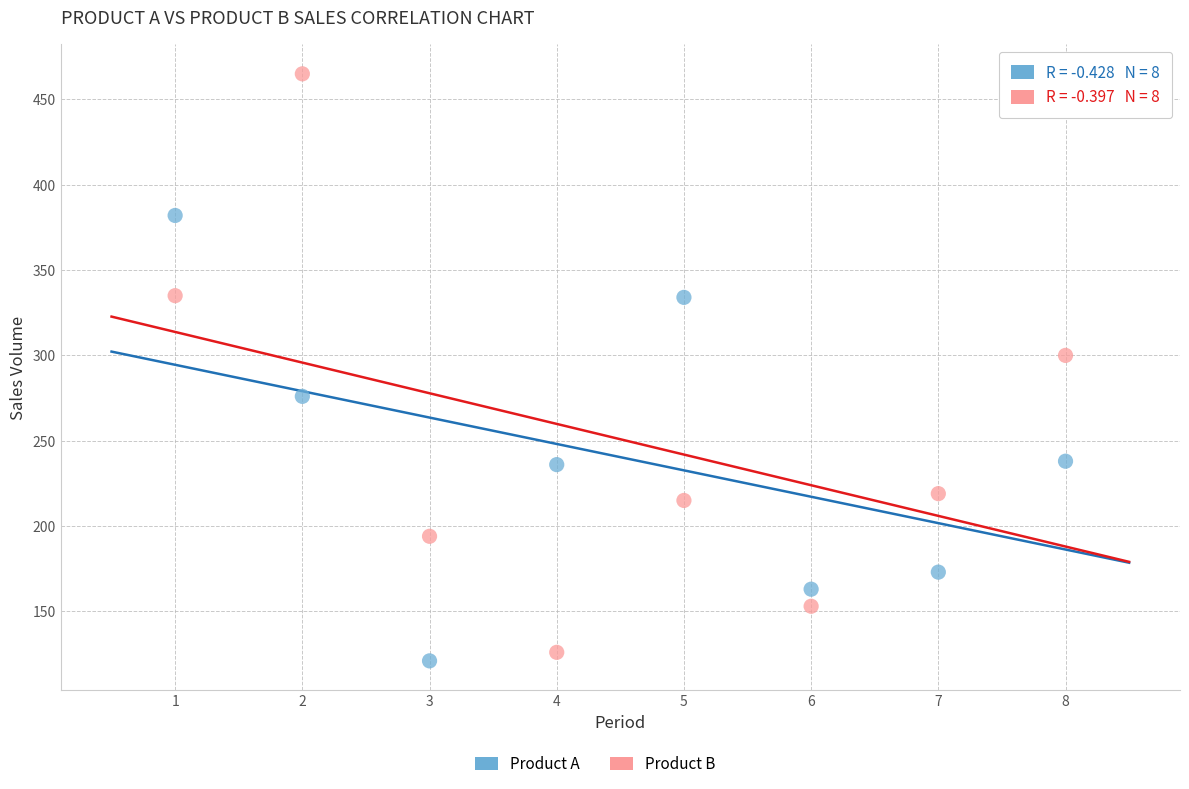

Which series has the widest spread of Y values?

Product B